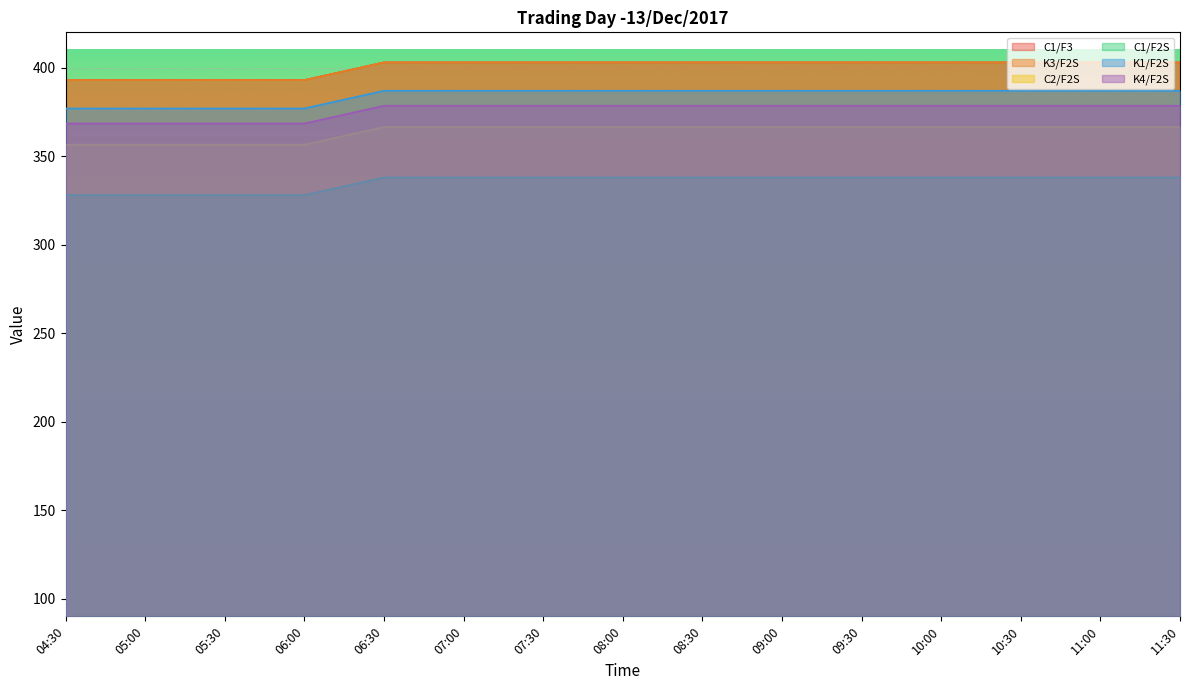

Is it true that K4/F2S equals 167.8 at 08:30?

False